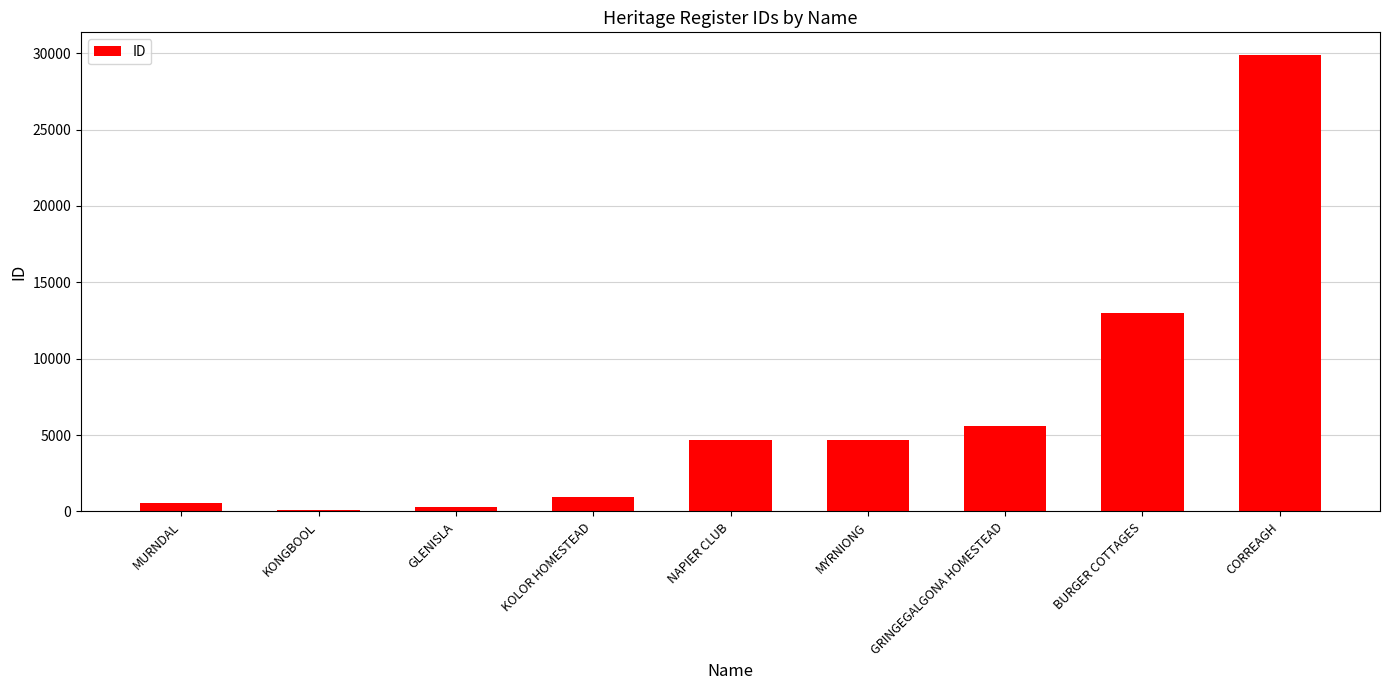

Are the bars horizontal?

No